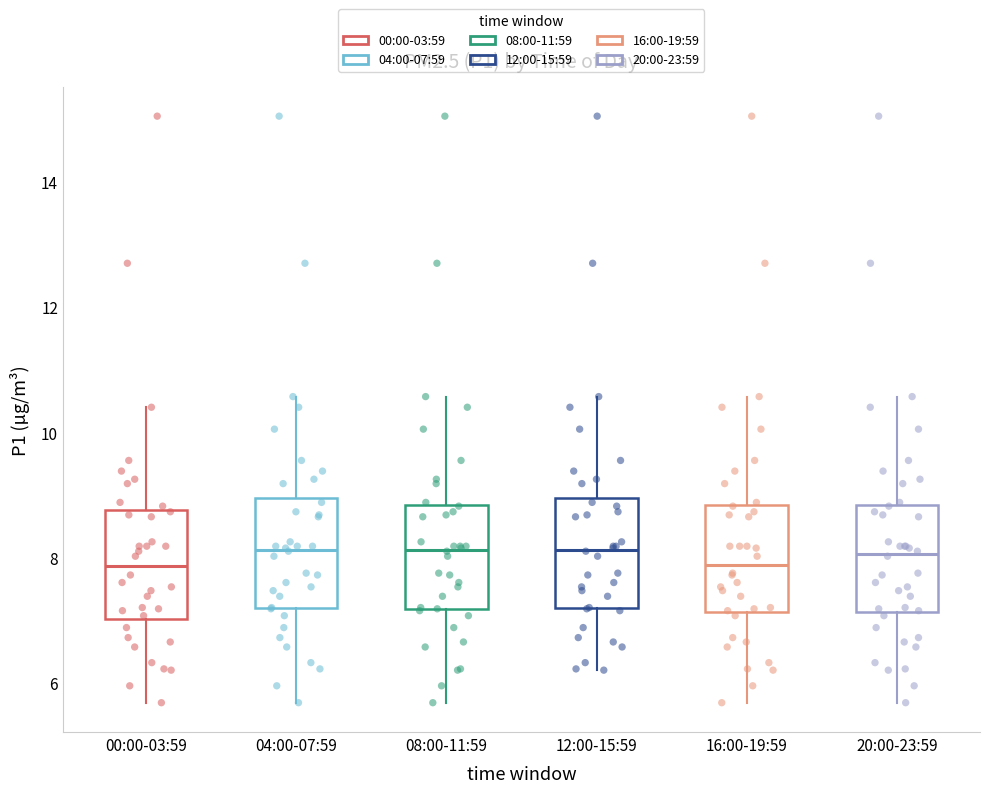

Reading left to right, read every box against the y-axis: the position of its median line, the range the box covers, and the ends of its whiskers. The values are not printed on the chart, so give them approximately, as read against the axis.

00:00-03:59: median 7.8, box 7.0 to 8.8, whiskers 5.6 to 10.4
04:00-07:59: median 8.2, box 7.2 to 9.0, whiskers 5.6 to 10.6
08:00-11:59: median 8.2, box 7.2 to 8.8, whiskers 5.6 to 10.6
12:00-15:59: median 8.2, box 7.2 to 9.0, whiskers 6.2 to 10.6
16:00-19:59: median 7.8, box 7.2 to 8.8, whiskers 5.6 to 10.6
20:00-23:59: median 8.0, box 7.2 to 8.8, whiskers 5.6 to 10.6